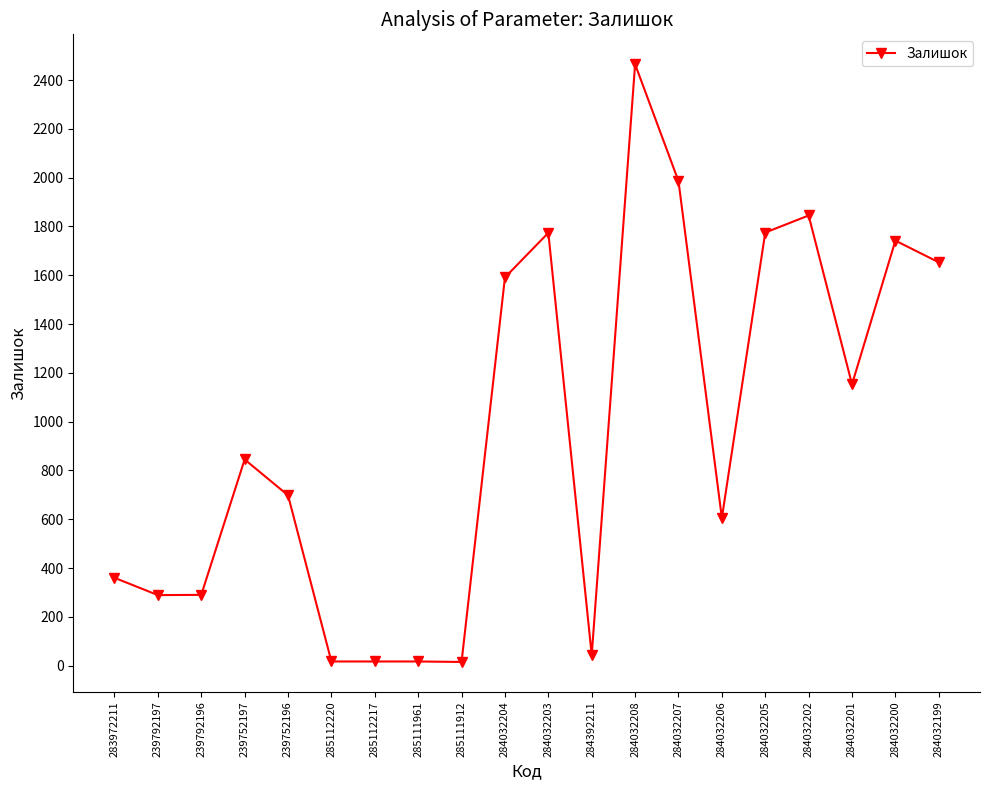

Between 284392211 and 285111961, which is larger?

284392211